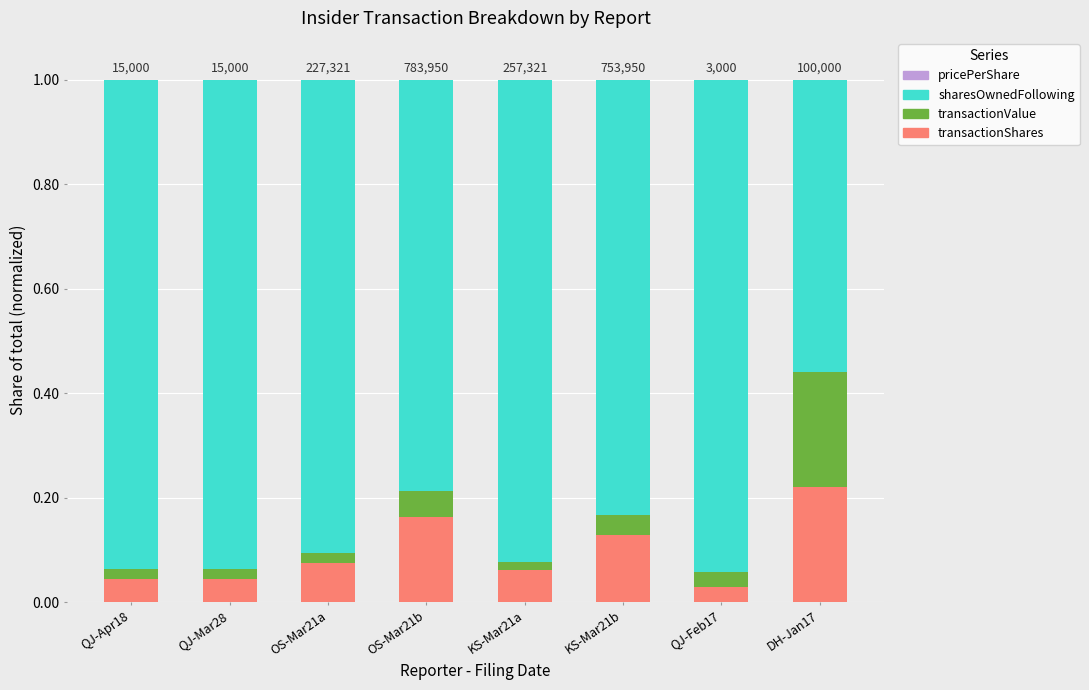

At which label does transactionShares reach its peak?

DH-Jan17